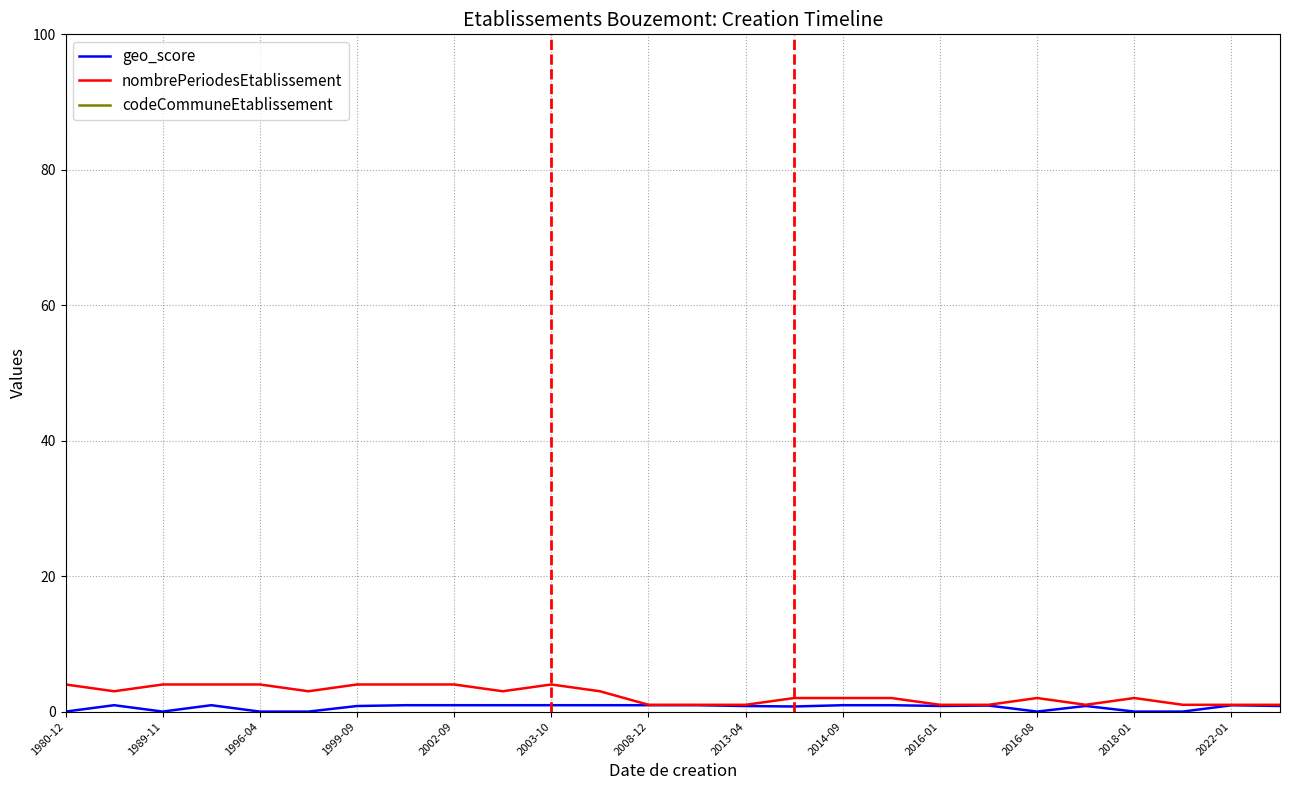

What is the maximum value for nombrePeriodesEtablissement?

4.0